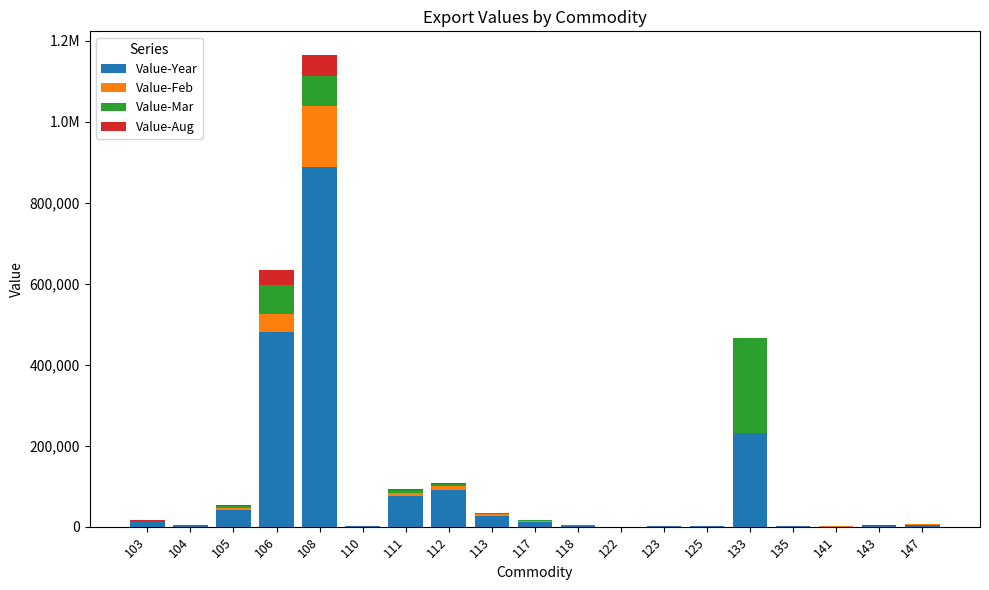

Is it true that Value-Feb equals -66512 at 135?

False